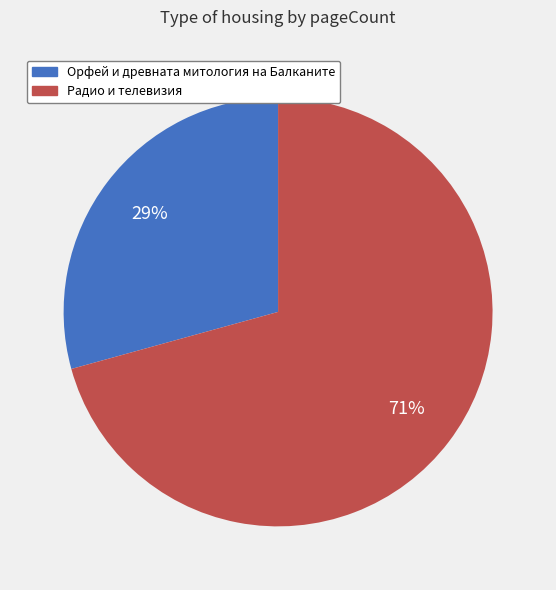

Is the sum of Орфей и древната митология на Балканите and Радио и телевизия greater than half?

Yes